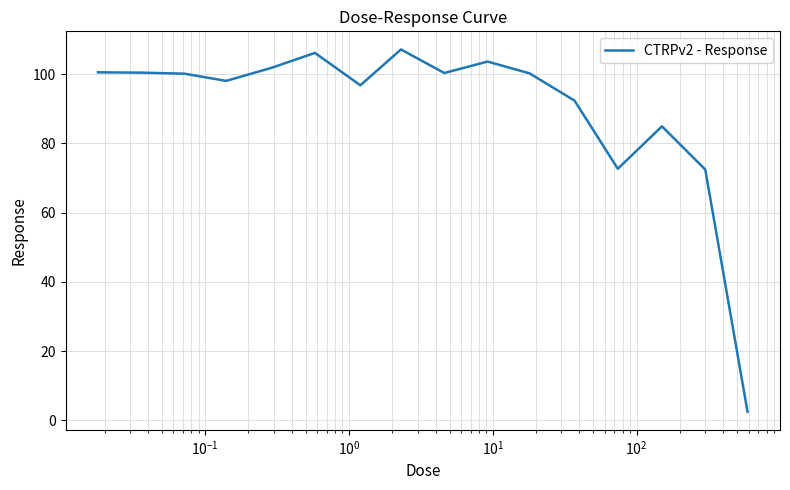

What is the difference between the maximum and minimum values?

104.6